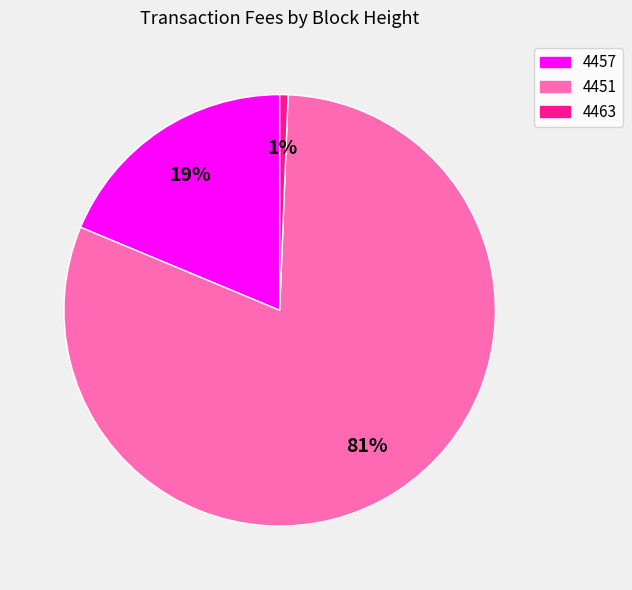

Between 4451 and 4463, which is larger?

4451